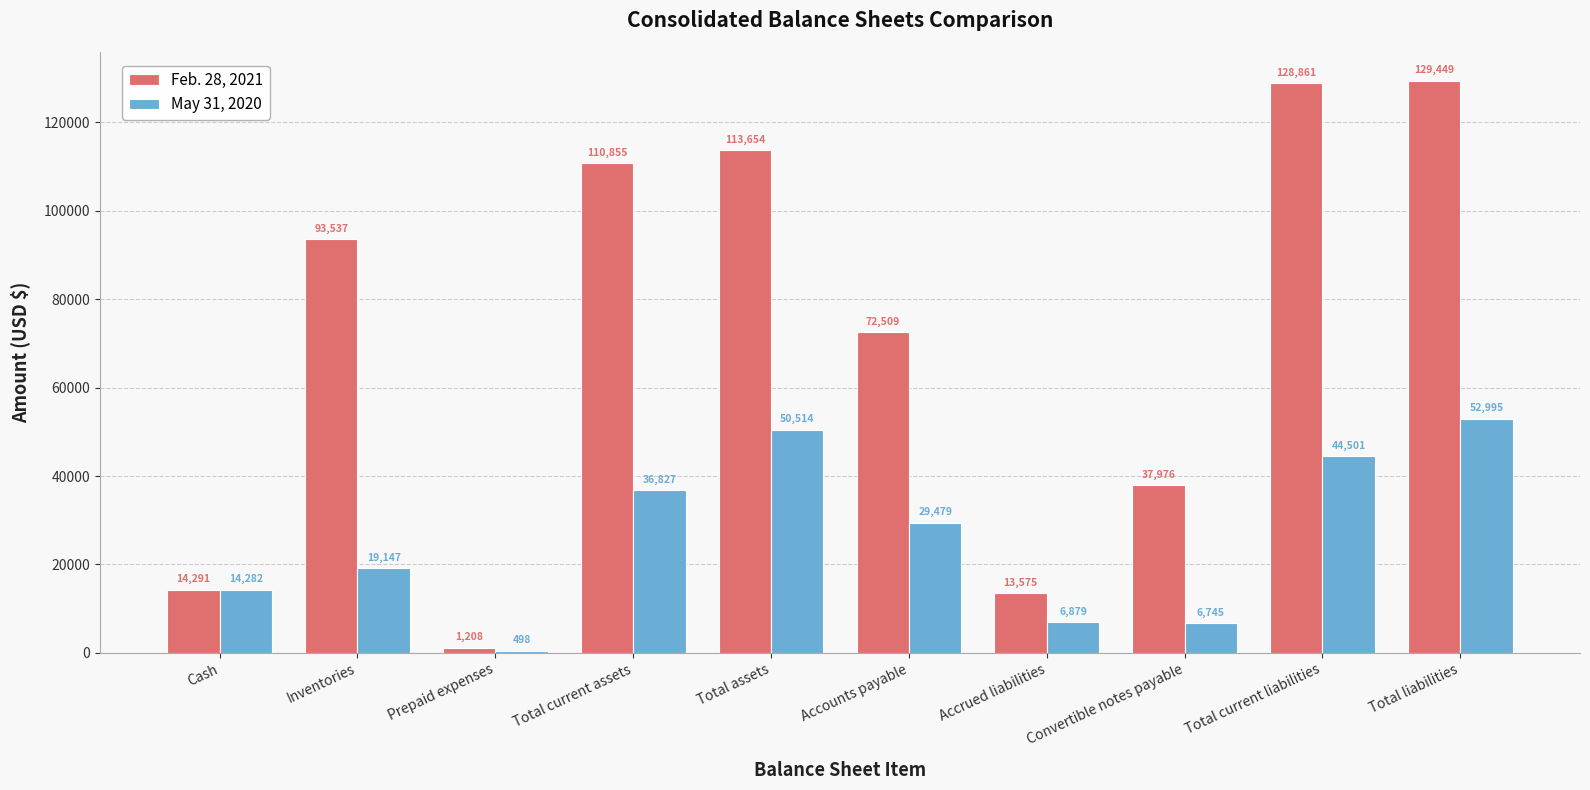

Which series changed the most between Prepaid expenses and Total assets?

Feb. 28, 2021